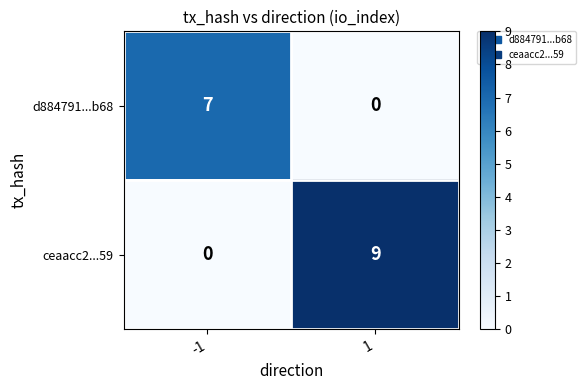

Is it true that ceaacc2...59 equals 6 at -1?

False